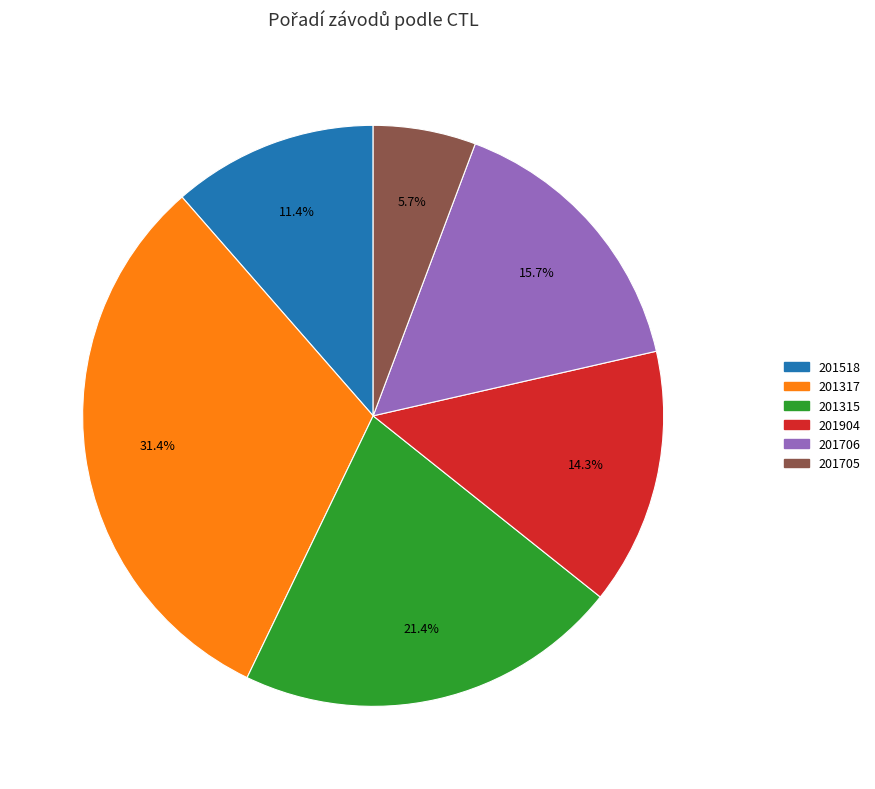

Rank the categories by value from lowest to highest.

201705, 201518, 201904, 201706, 201315, 201317